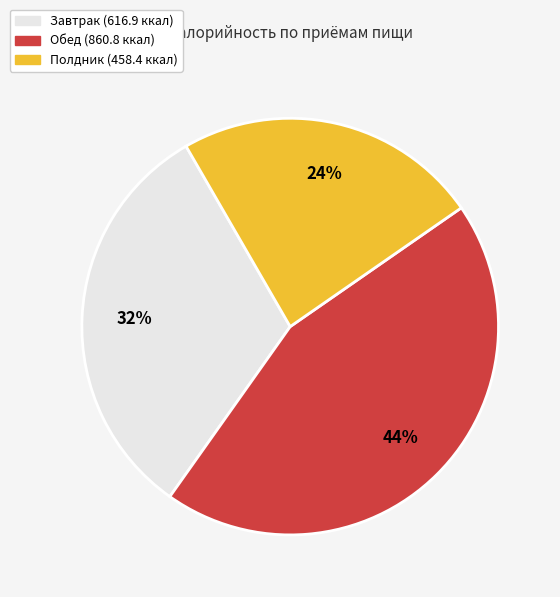

Between Обед and Завтрак, which is larger?

Обед